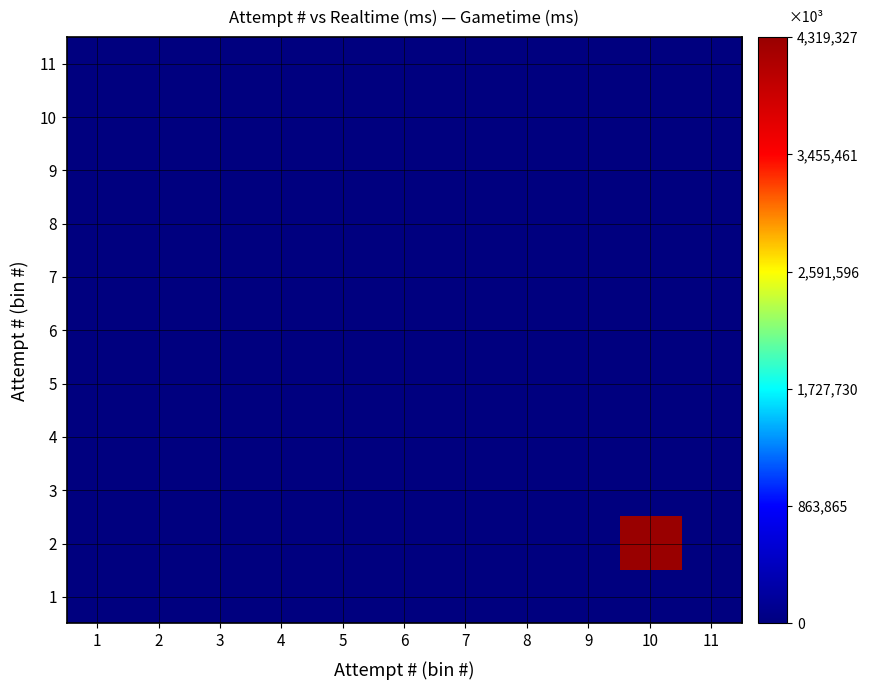

Reading right to left, extract all data points from this chart.

1: 11=0	10=0	9=0	8=0	7=0	6=0	5=0	4=0	3=0	2=0	1=0
2: 11=0	10=4319327	9=0	8=0	7=0	6=0	5=0	4=0	3=0	2=0	1=0
3: 11=0	10=0	9=0	8=0	7=0	6=0	5=0	4=0	3=0	2=0	1=0
4: 11=0	10=0	9=0	8=0	7=0	6=0	5=0	4=0	3=0	2=0	1=0
5: 11=0	10=0	9=0	8=0	7=0	6=0	5=0	4=0	3=0	2=0	1=0
6: 11=0	10=0	9=0	8=0	7=0	6=0	5=0	4=0	3=0	2=0	1=0
7: 11=0	10=0	9=0	8=0	7=0	6=0	5=0	4=0	3=0	2=0	1=0
8: 11=0	10=0	9=0	8=0	7=0	6=0	5=0	4=0	3=0	2=0	1=0
9: 11=0	10=0	9=0	8=0	7=0	6=0	5=0	4=0	3=0	2=0	1=0
10: 11=0	10=0	9=0	8=0	7=0	6=0	5=0	4=0	3=0	2=0	1=0
11: 11=0	10=0	9=0	8=0	7=0	6=0	5=0	4=0	3=0	2=0	1=0